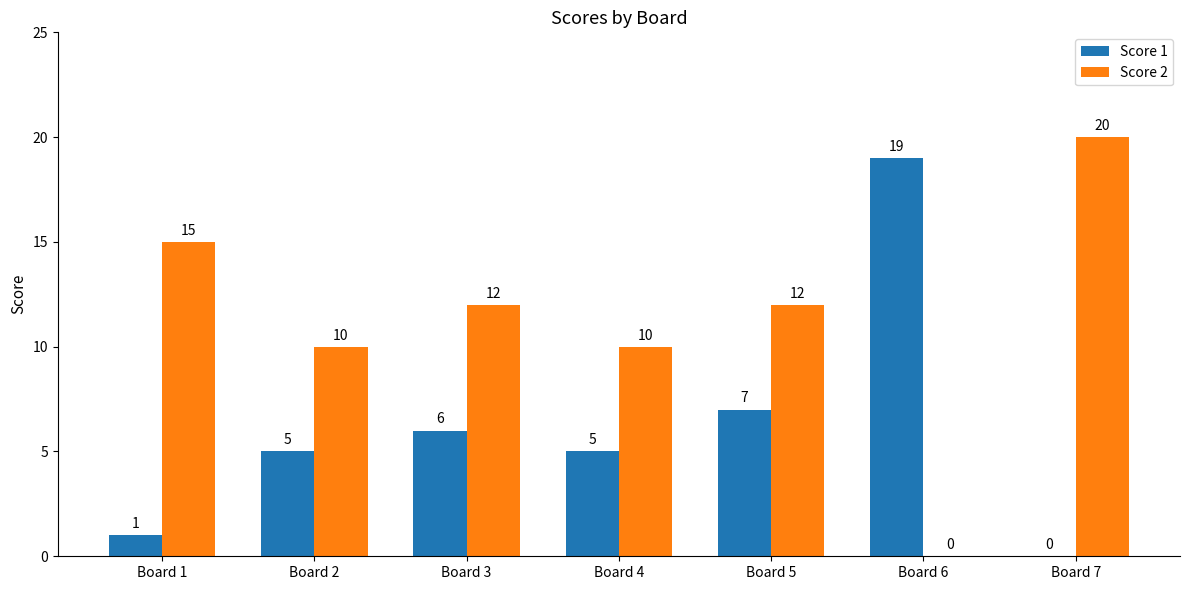

What is the sum of the Score 1 values at Board 3 and Board 5?

13